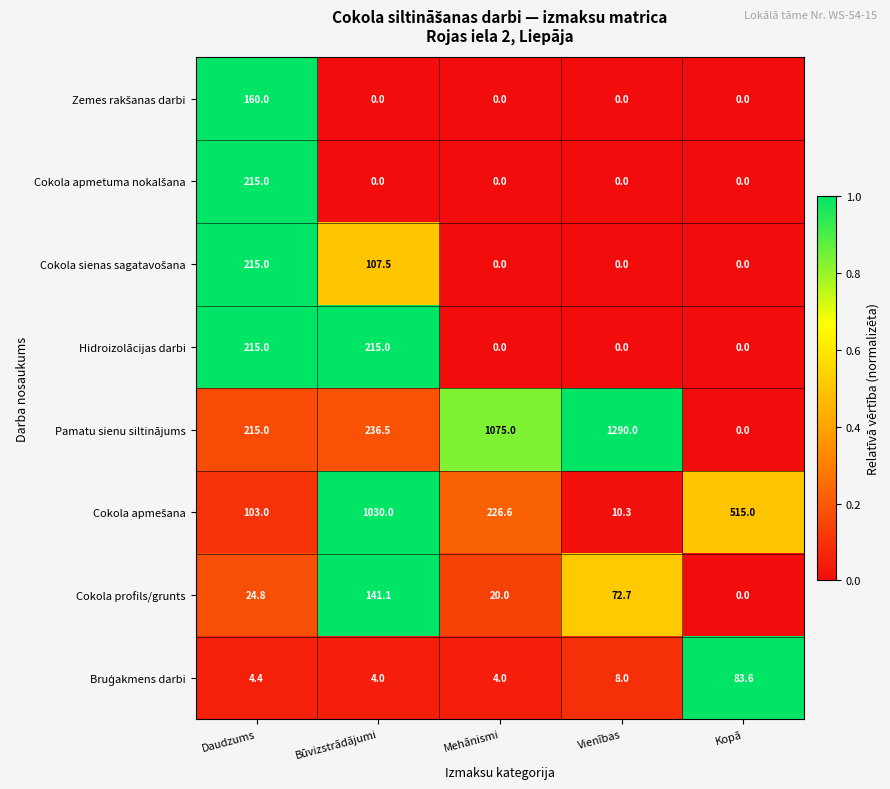

What is the maximum value for Pamatu sienu siltinājums?

1290.0